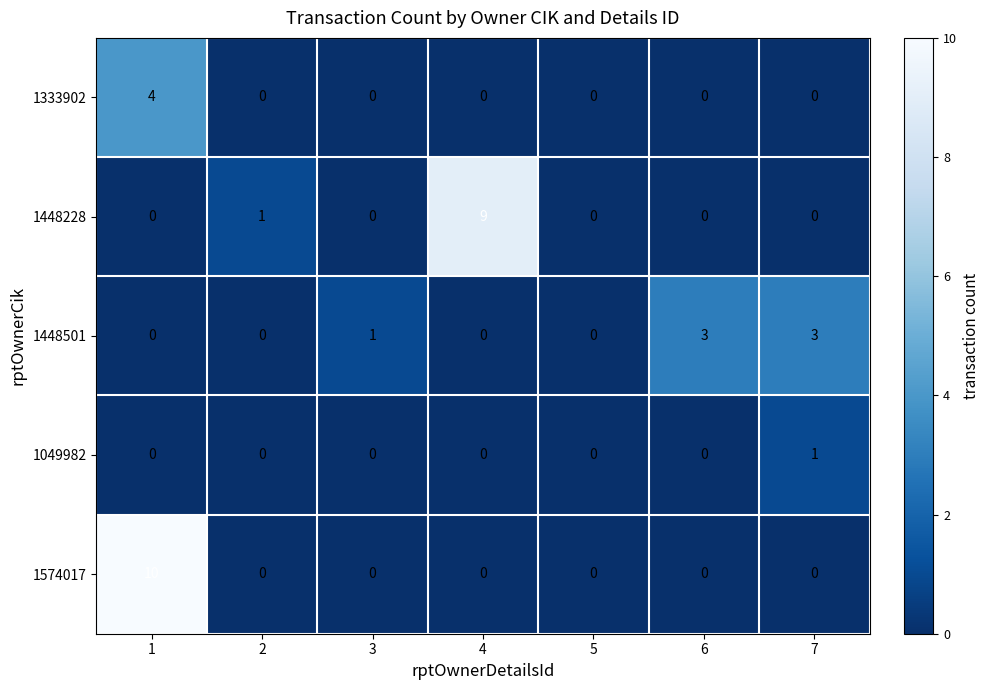

The value of 1448501 at 4 is 0. True or false?

True